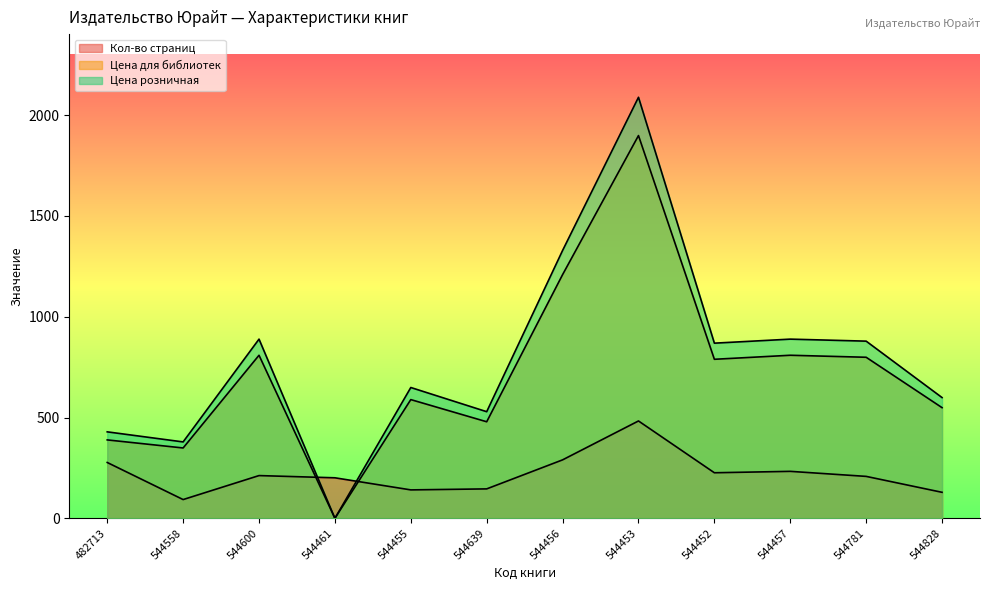

Read the Цена розничная value at 544781, to the nearest 100.

900